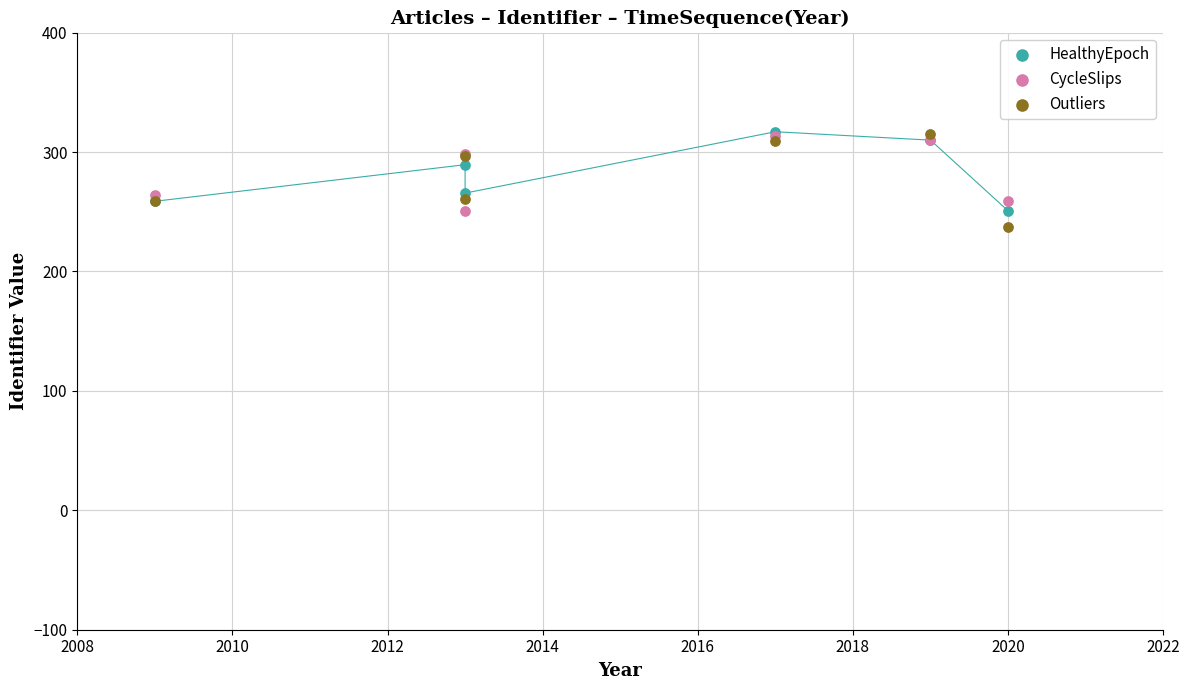

In the CycleSlips series, what Y value is closest to 282?

298.6